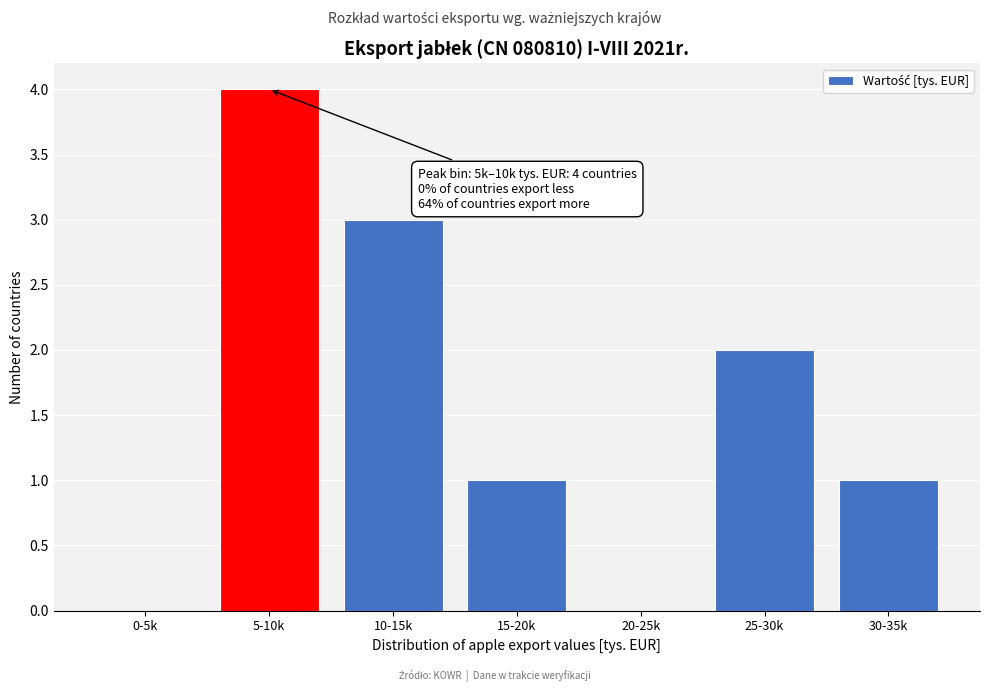

Reading left to right, extract all data points from this chart.

0-5k=0	5-10k=4	10-15k=3	15-20k=1	20-25k=0	25-30k=2	30-35k=1